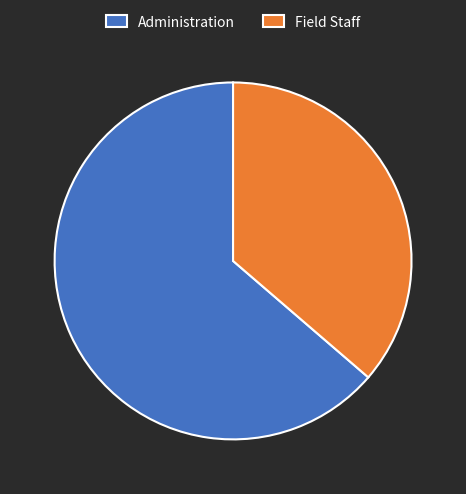

Is Administration the majority of the pie?

Yes